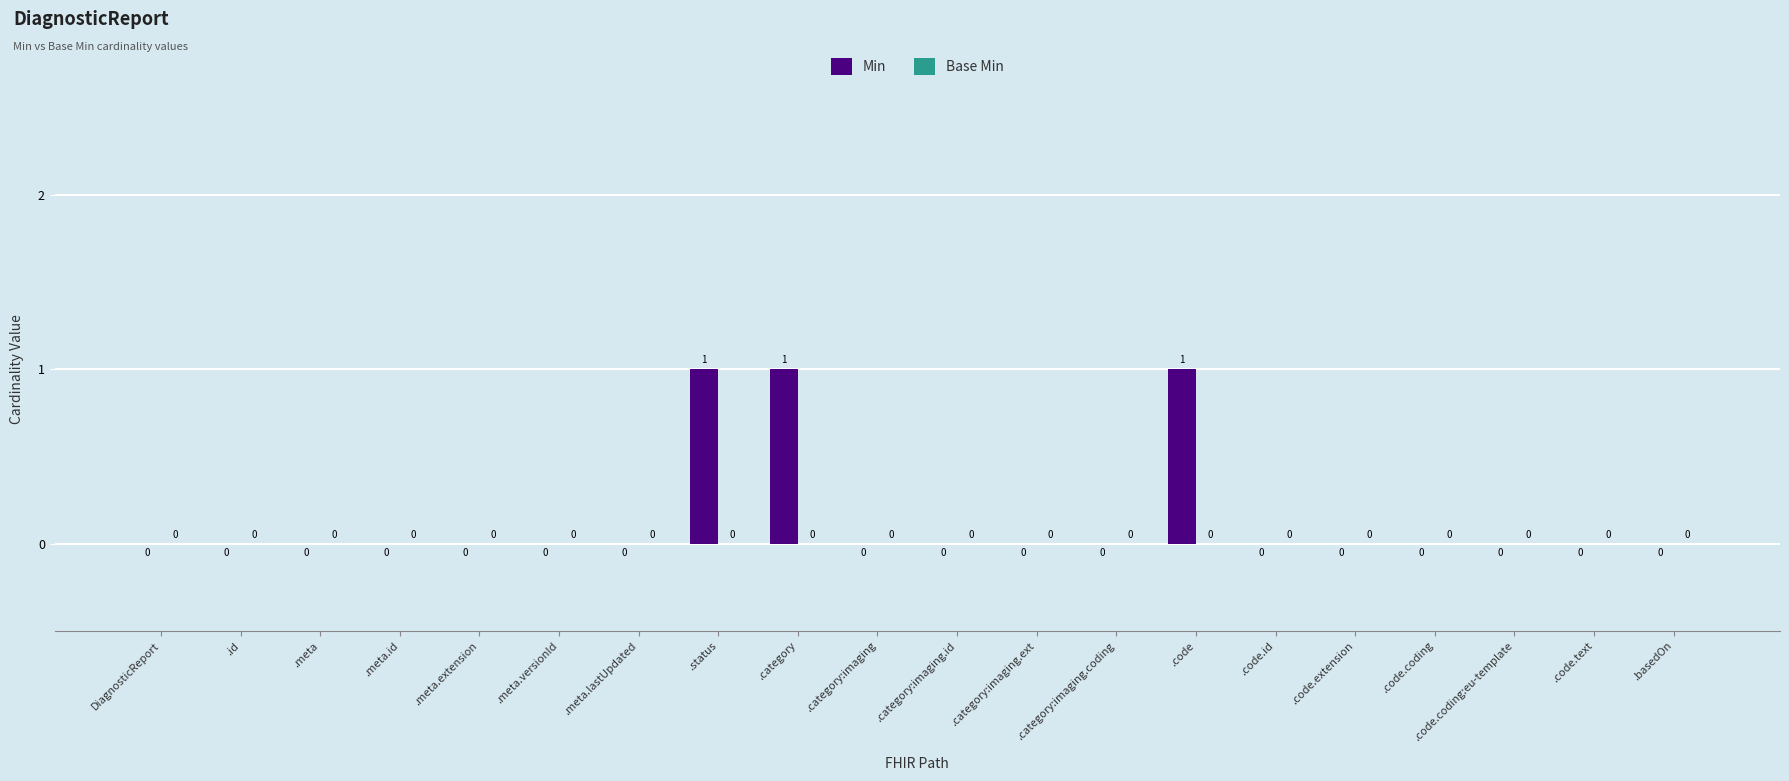

Is it true that the value at .code.text is 0?

True